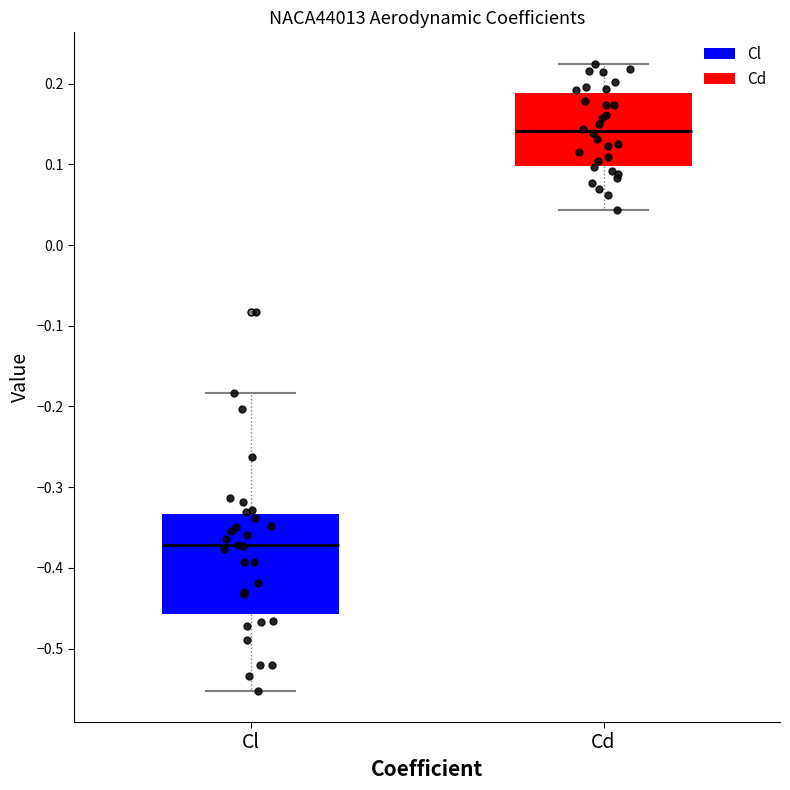

Where is the lower edge of the box for Cl on the y-axis? The values are not printed on the chart, so give them approximately, as read against the axis.

-0.46